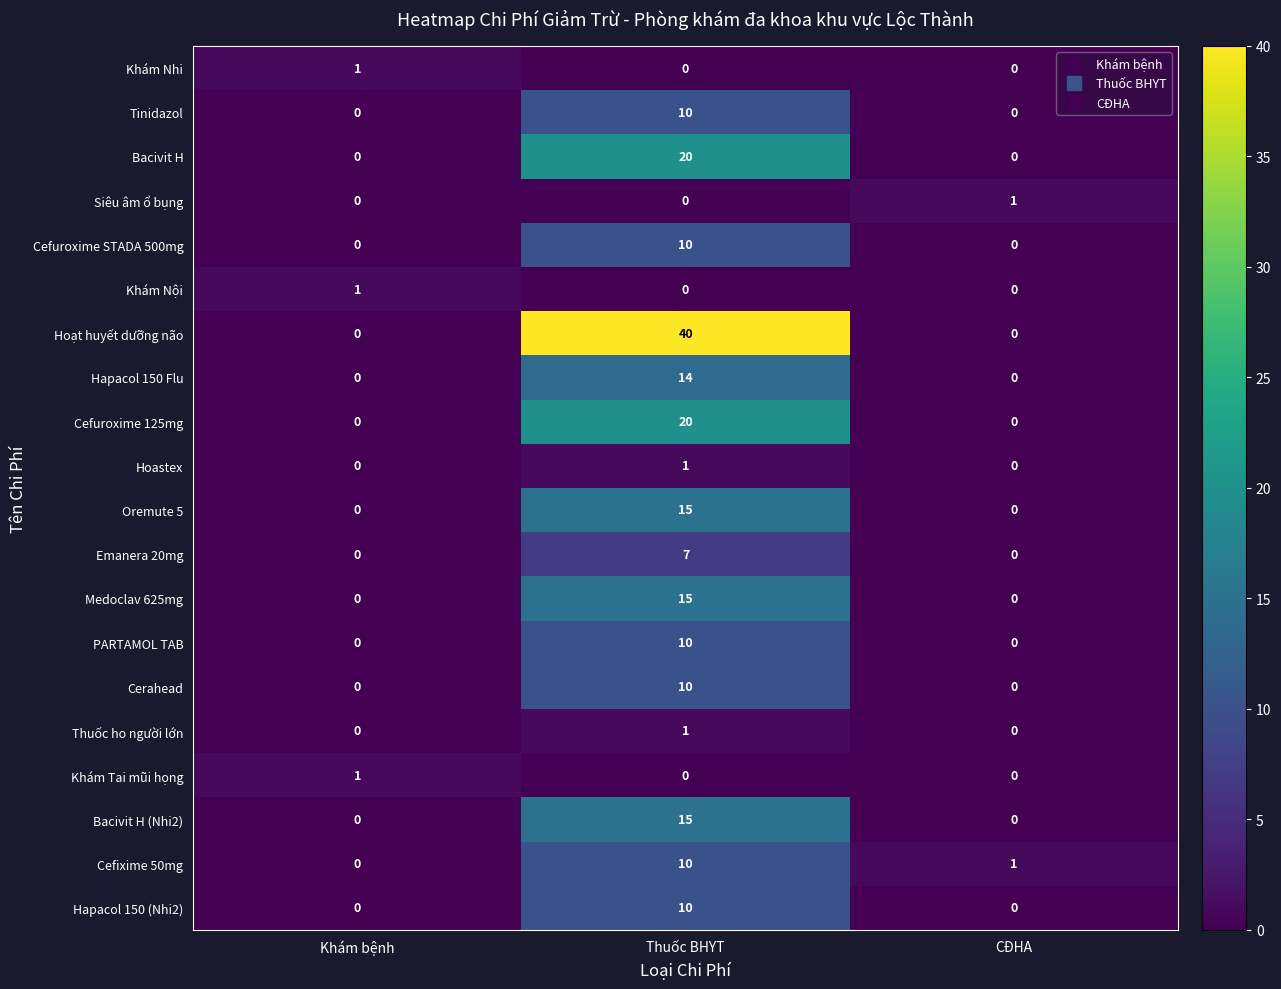

What is the greatest value displayed?

40